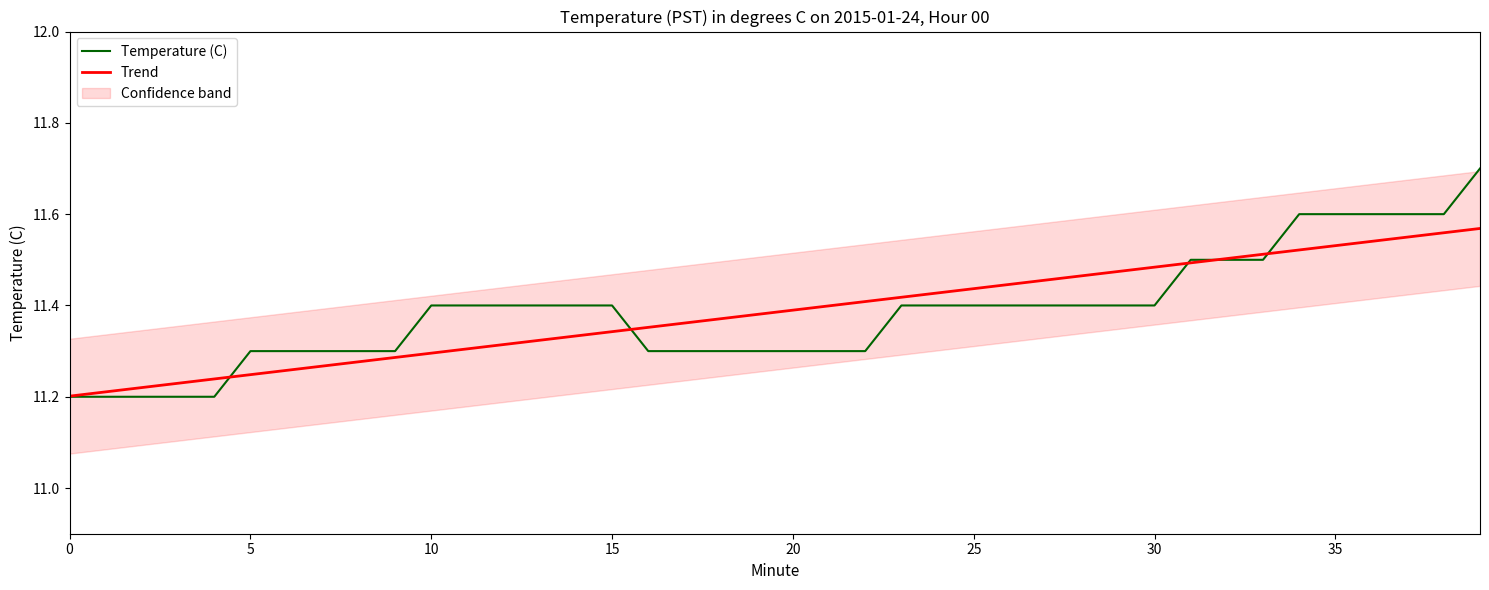

Which series has the largest total across all categories?

Temperature (C)